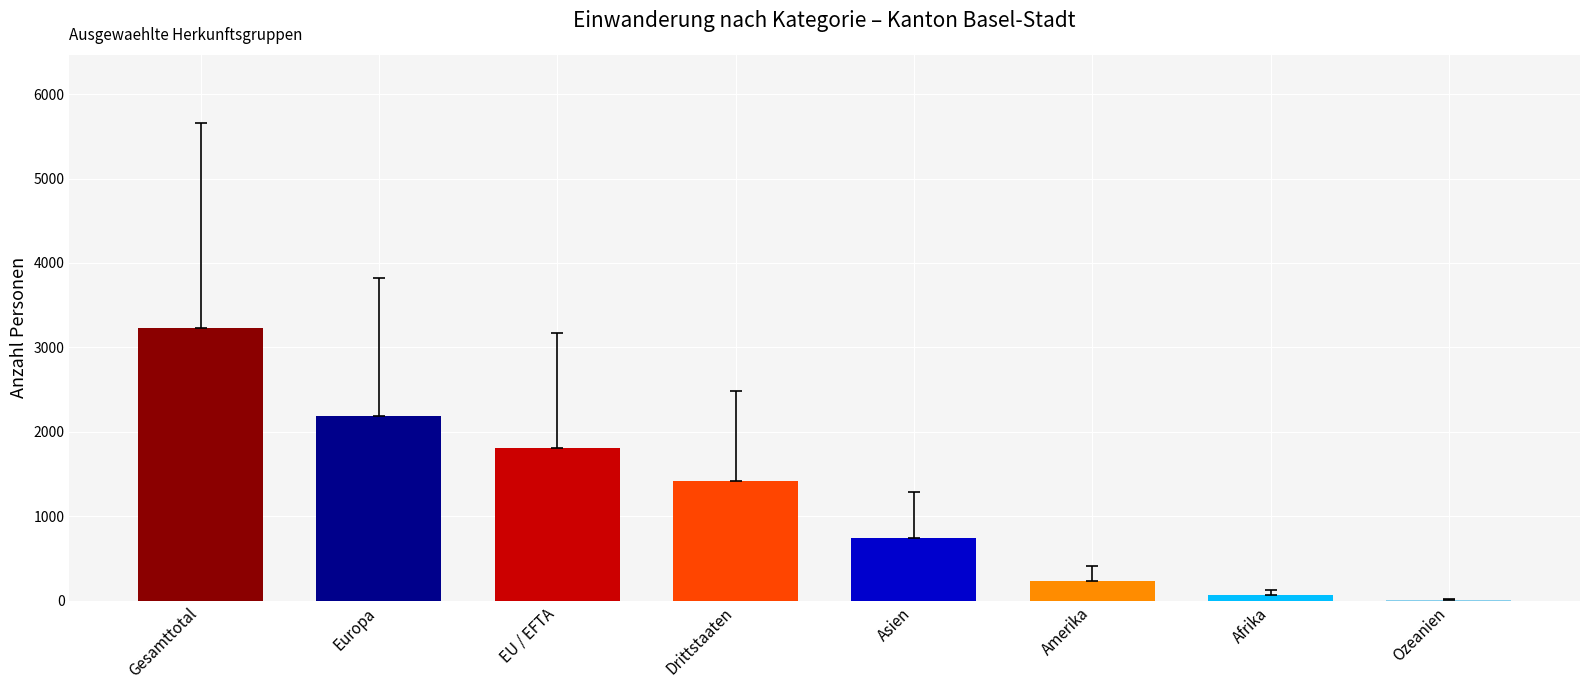

What is the difference between the values at EU / EFTA and Afrika?

1743